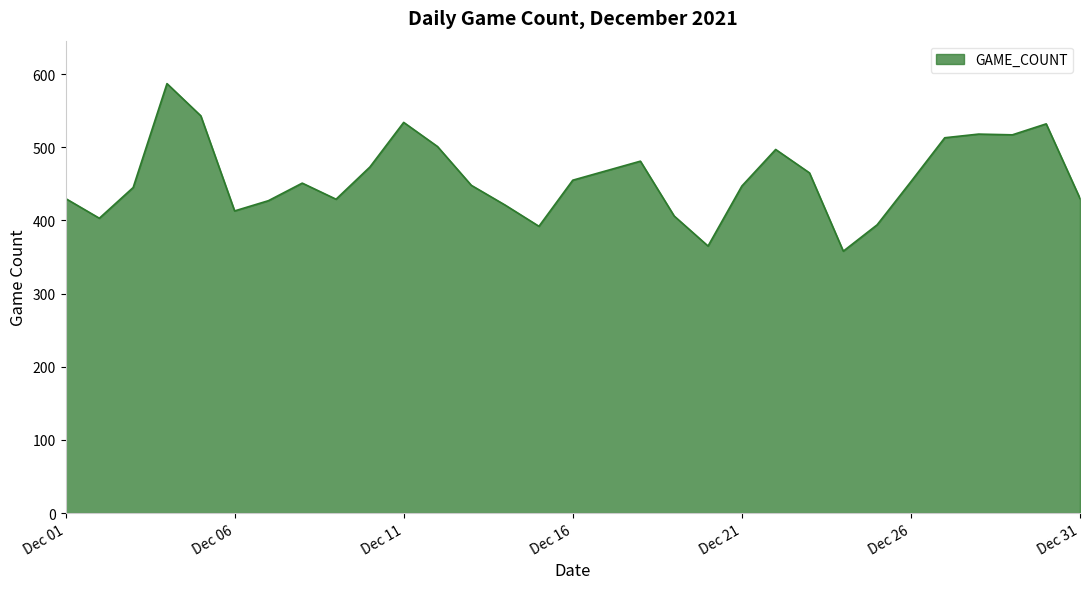

What is the greatest value displayed?

587